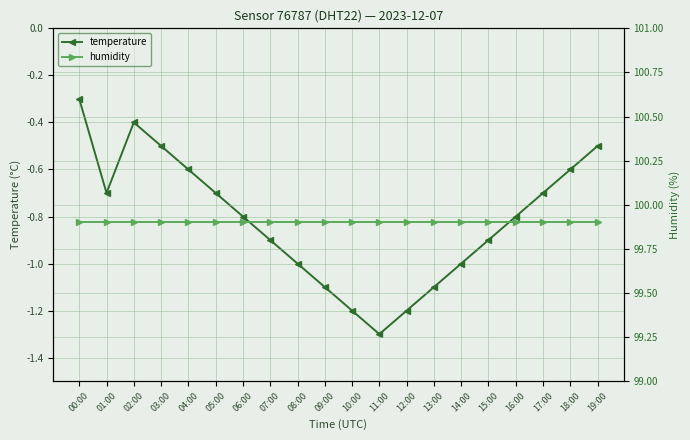

True or false: temperature and humidity cross at least once.

False